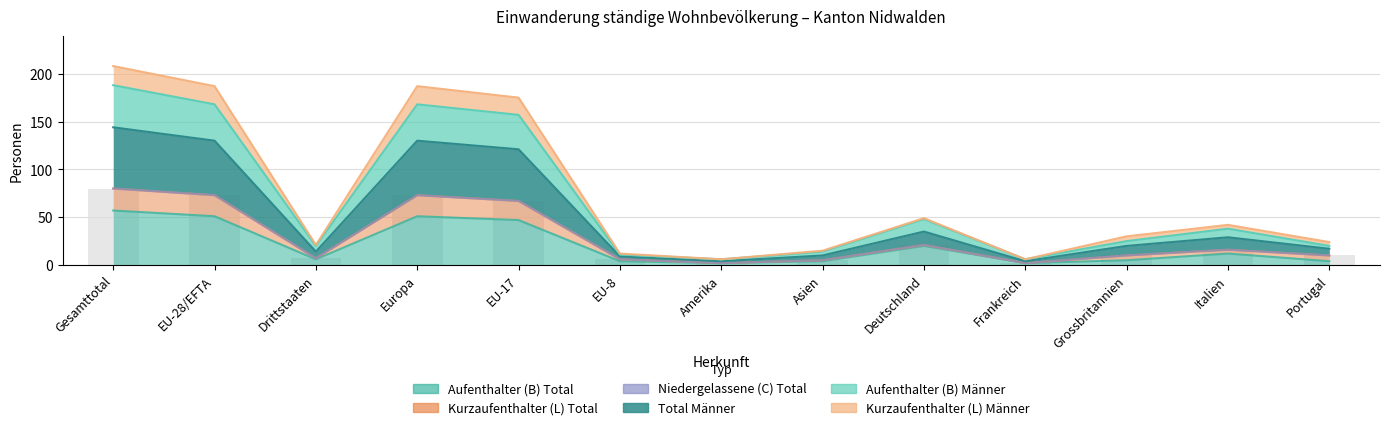

How many data points in Aufenthalter (B) Männer are less than 25?

6